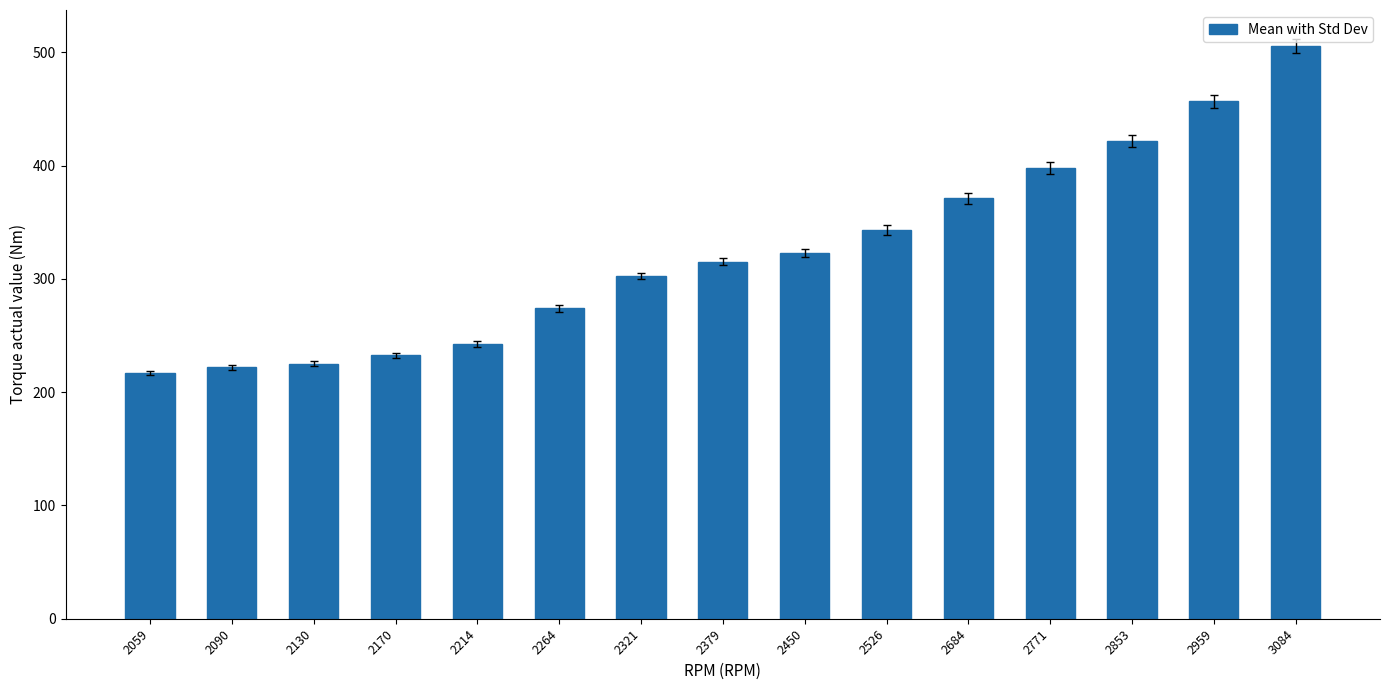

What is the sum of the values at 2379 and 2684?

686.2